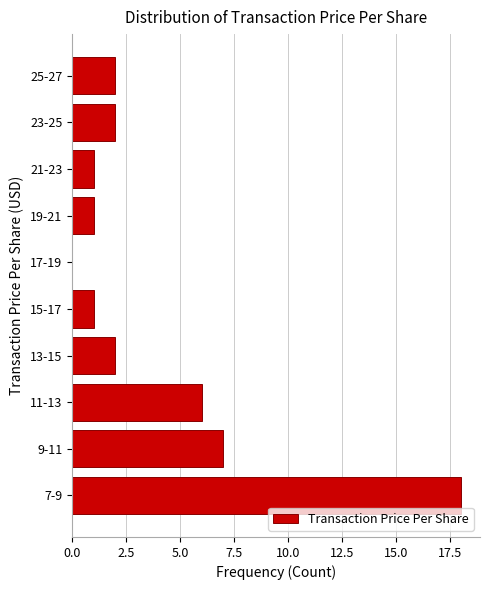

Reading top to bottom, transcribe all the data shown in this chart.

25-27=2	23-25=2	21-23=1	19-21=1	17-19=0	15-17=1	13-15=2	11-13=6	9-11=7	7-9=18